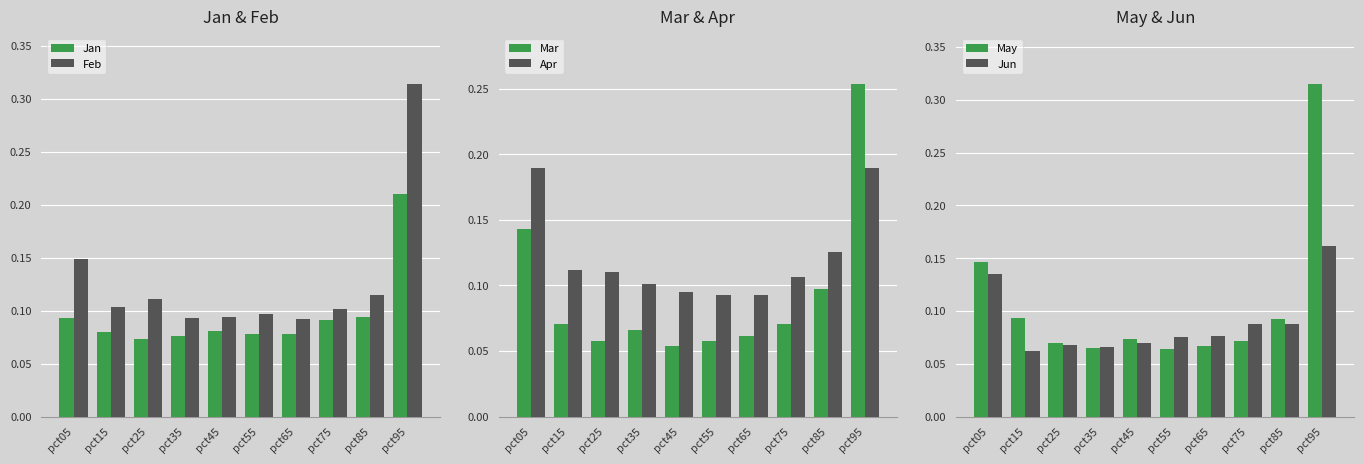

Reading left to right, list all the values displayed in this chart.

Jan: pct05=0.1	pct15=0.1	pct25=0.1	pct35=0.1	pct45=0.1	pct55=0.1	pct65=0.1	pct75=0.1	pct85=0.1	pct95=0.2
Feb: pct05=0.1	pct15=0.1	pct25=0.1	pct35=0.1	pct45=0.1	pct55=0.1	pct65=0.1	pct75=0.1	pct85=0.1	pct95=0.3
Mar: pct05=0.1	pct15=0.1	pct25=0.1	pct35=0.1	pct45=0.1	pct55=0.1	pct65=0.1	pct75=0.1	pct85=0.1	pct95=0.3
Apr: pct05=0.2	pct15=0.1	pct25=0.1	pct35=0.1	pct45=0.1	pct55=0.1	pct65=0.1	pct75=0.1	pct85=0.1	pct95=0.2
May: pct05=0.1	pct15=0.1	pct25=0.1	pct35=0.1	pct45=0.1	pct55=0.1	pct65=0.1	pct75=0.1	pct85=0.1	pct95=0.3
Jun: pct05=0.1	pct15=0.1	pct25=0.1	pct35=0.1	pct45=0.1	pct55=0.1	pct65=0.1	pct75=0.1	pct85=0.1	pct95=0.2